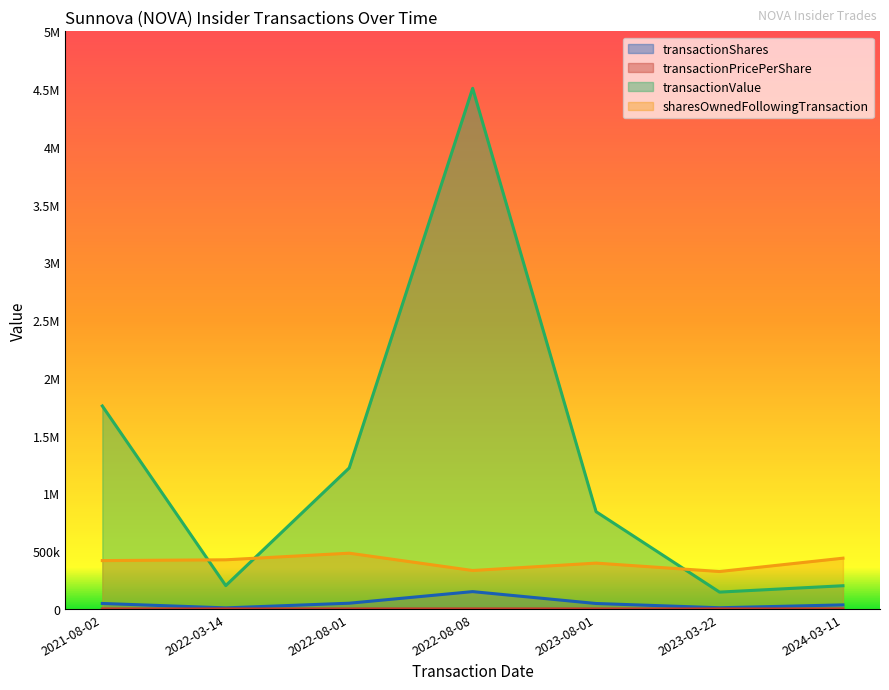

True or false: transactionValue has a value of 2048897.0 at 2022-08-01.

False